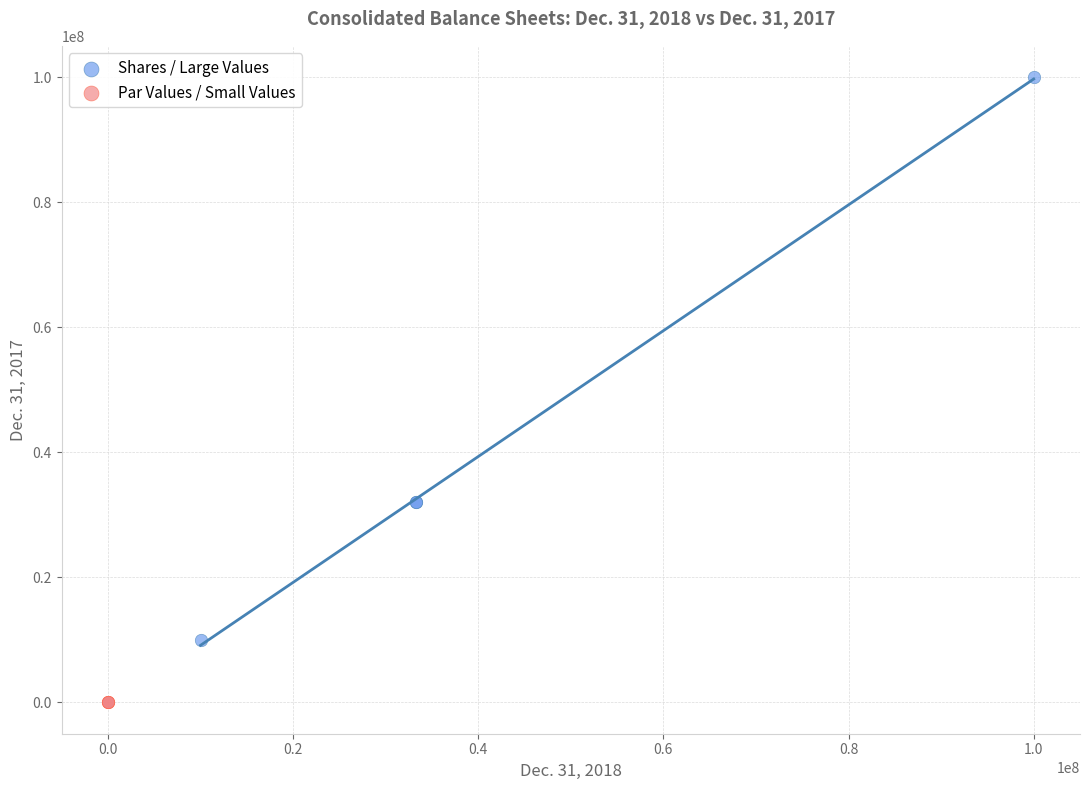

Which series contains the lowest Y value?

Par Values / Small Values